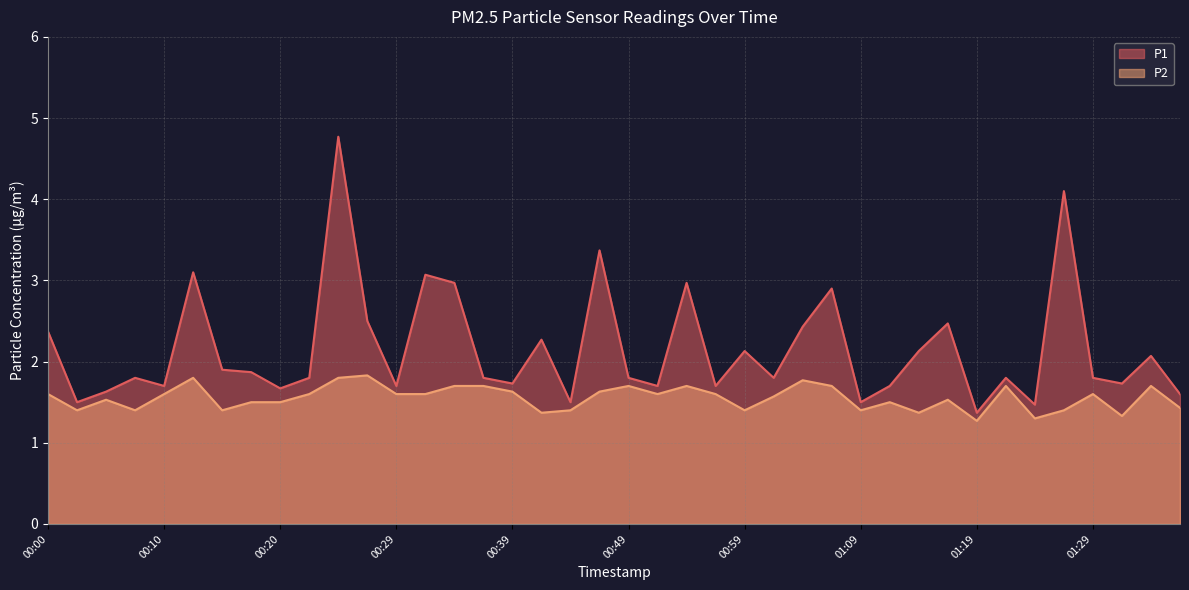

What is the lowest value of the P2 series?

1.3